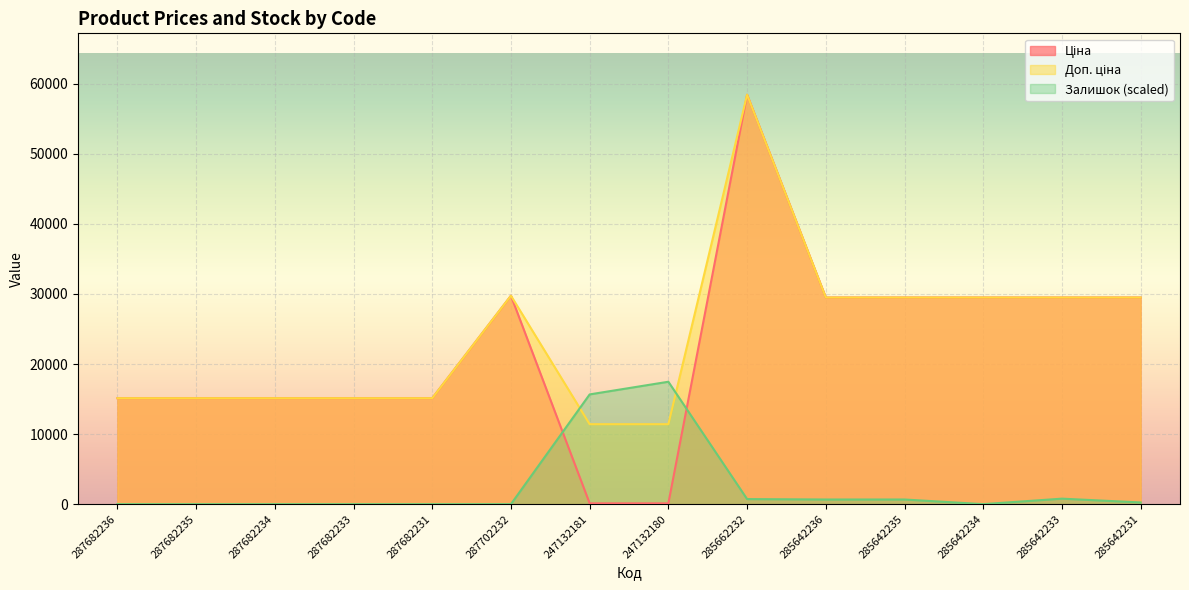

How many series are shown in this chart?

3